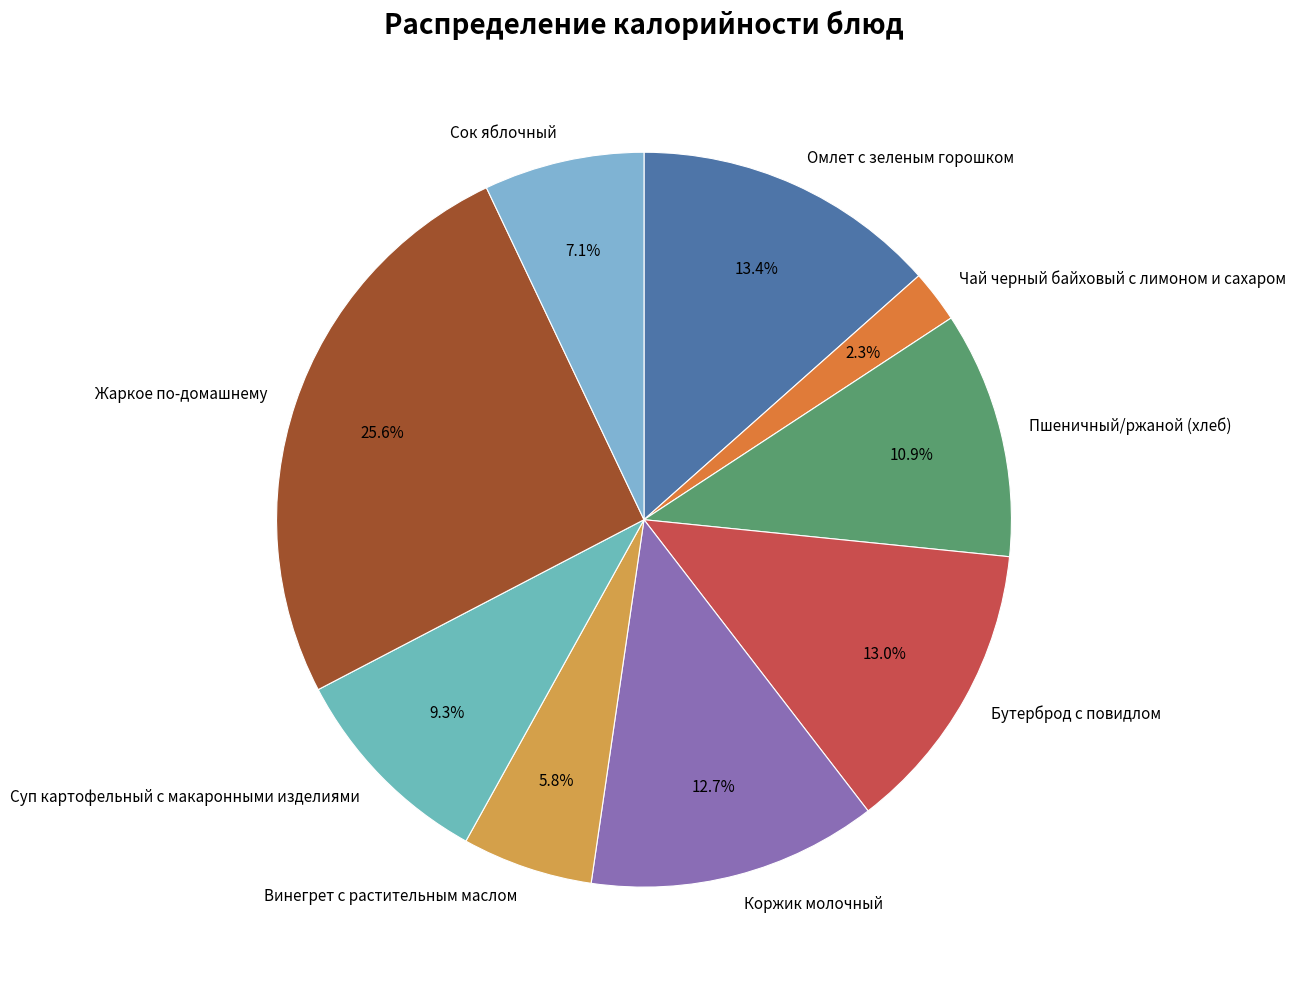

True or false: Пшеничный/ржаной (хлеб) accounts for 25% of the total.

False